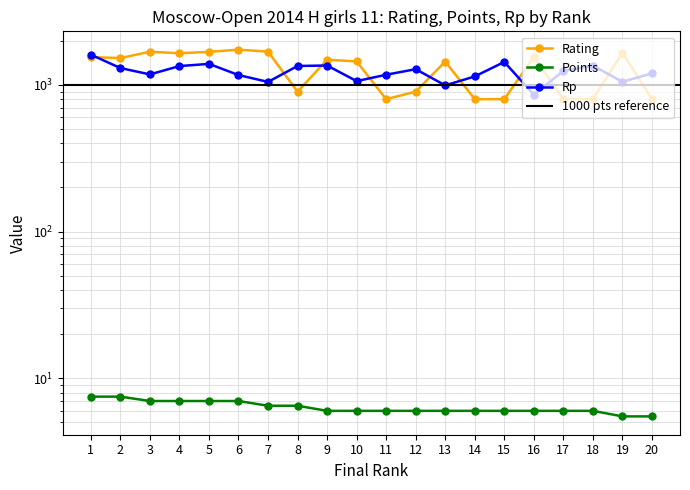

Where does the Points series first go above 6?

1